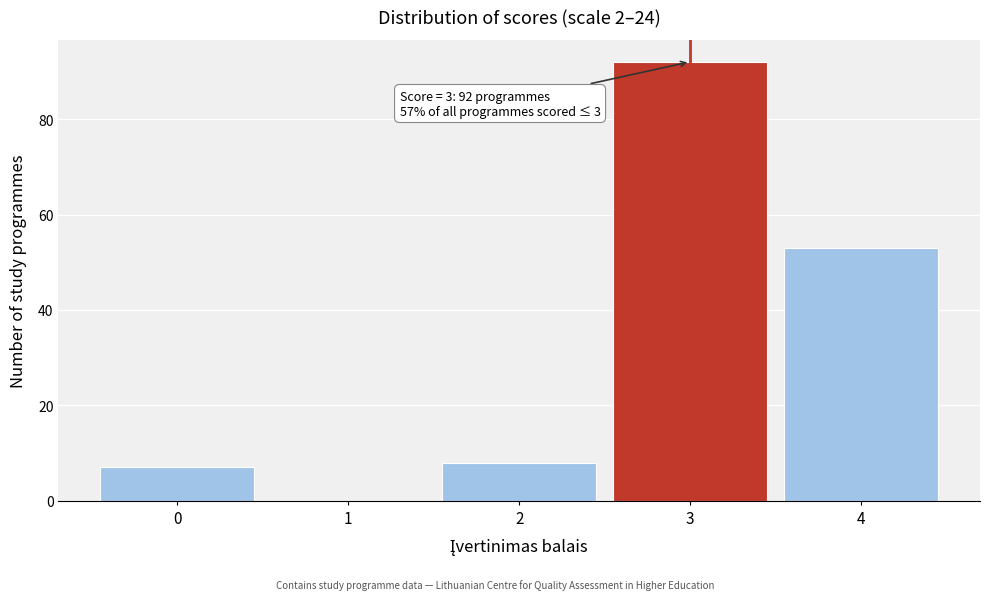

Reading right to left, what are all the values shown in this chart?

4=53	3=92	2=8	1=0	0=7